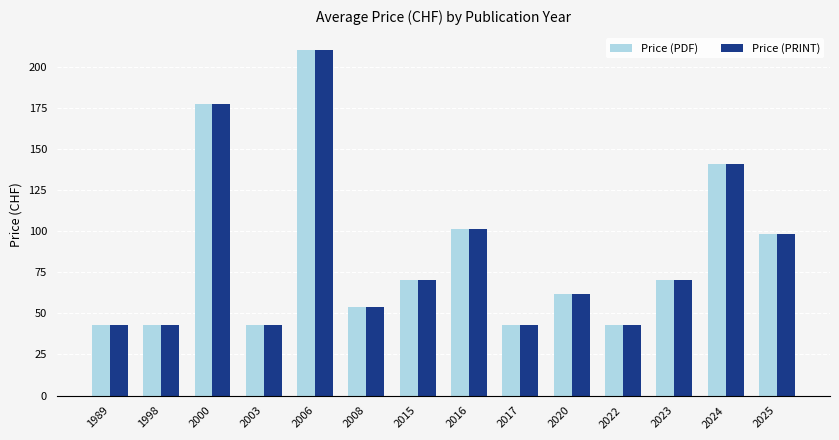

How many distinct data groups are displayed?

2